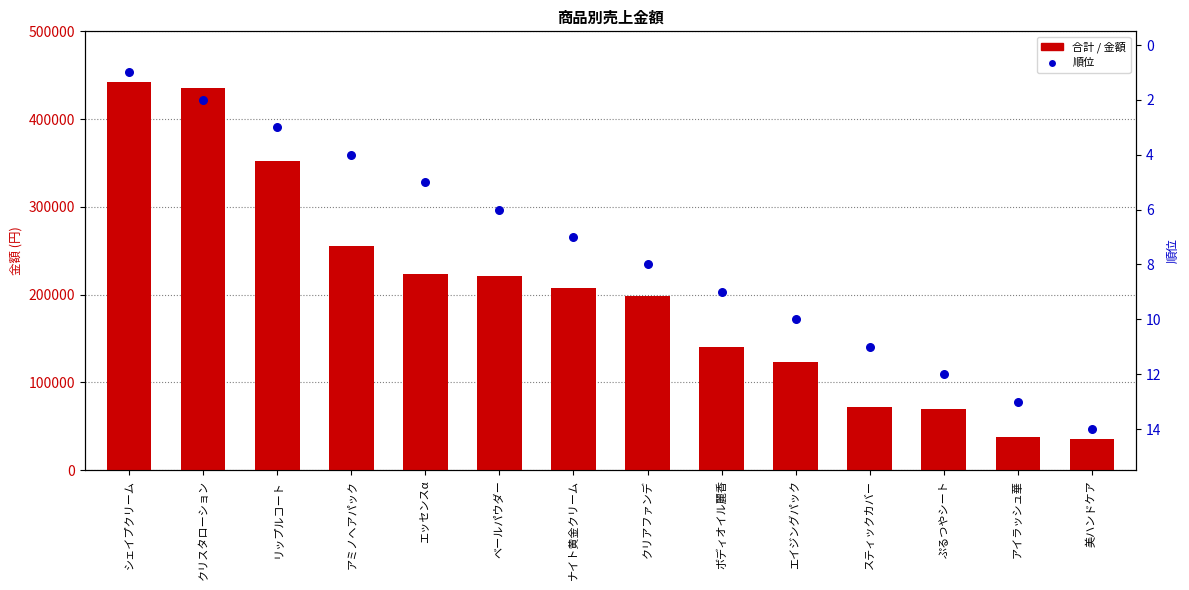

Which series reaches the maximum Y coordinate?

合計 / 金額